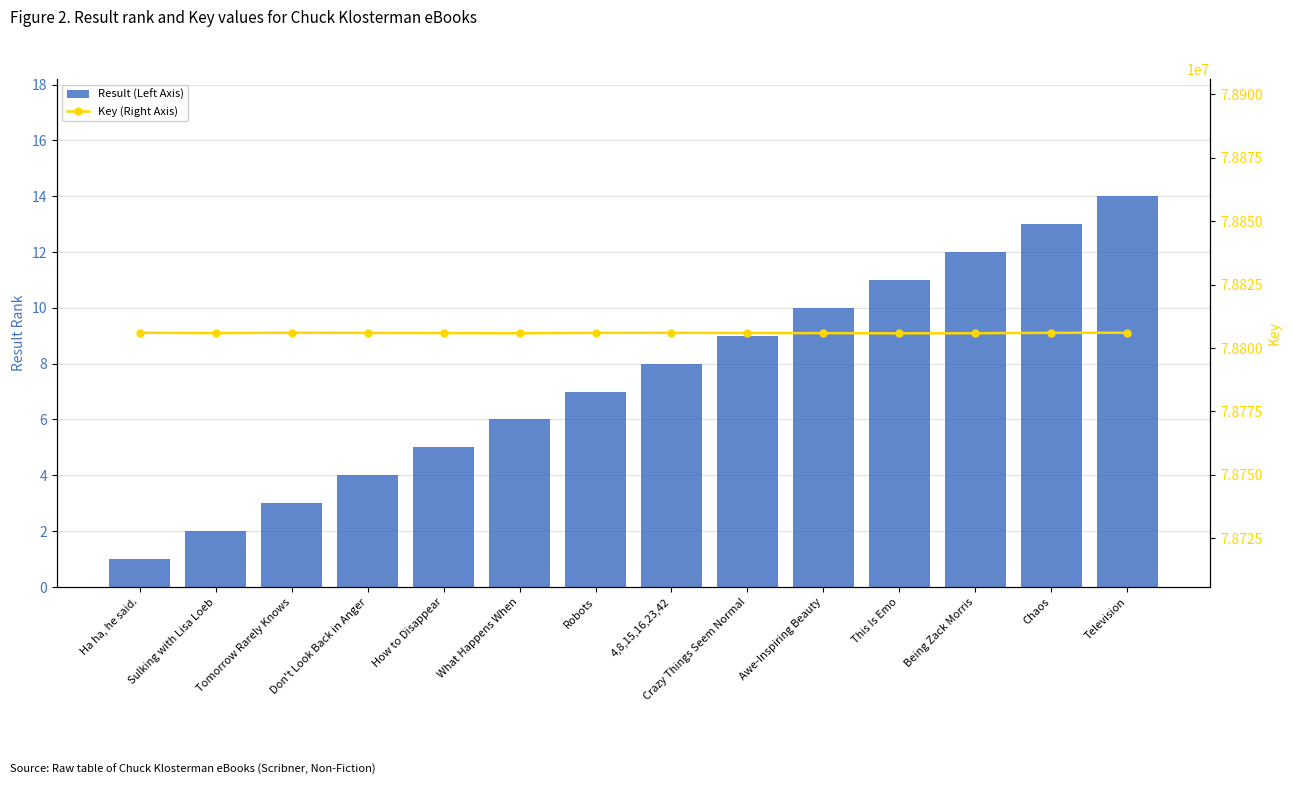

What is the greatest value displayed?

78806075